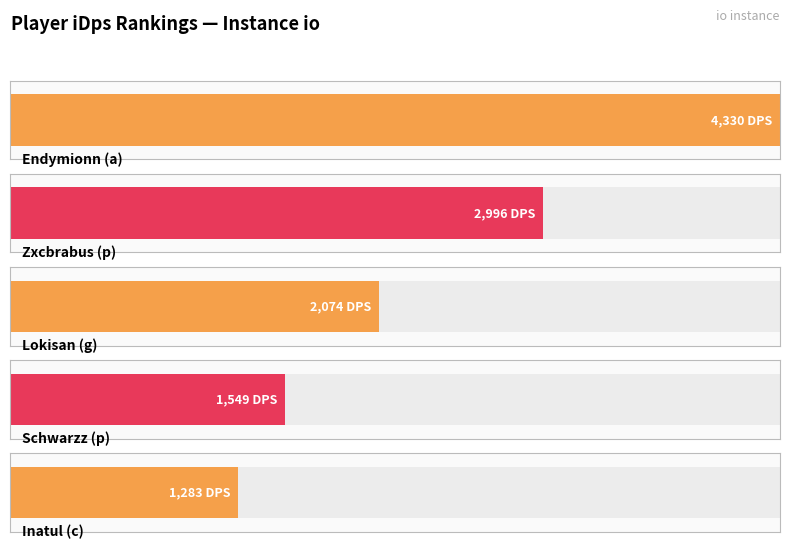

Reading left to right, transcribe all the data shown in this chart.

Endymionn (a)=4330.0	Zxcbrabus (p)=2996.1	Lokisan (g)=2074.0	Schwarzz (p)=1548.7	Inatul (c)=1283.4